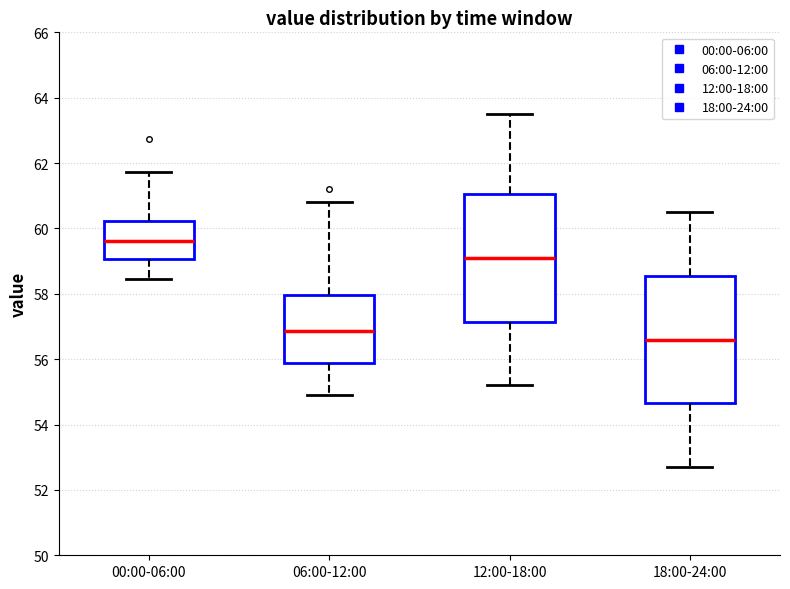

Reading left to right, transcribe this box plot: for each box, give where its median line is, the range the box spans, and where its two whiskers end, as read against the y-axis. The values are not printed on the chart, so give them approximately, as read against the axis.

00:00-06:00: median 59.6, box 59.0 to 60.2, whiskers 58.4 to 61.8
06:00-12:00: median 56.8, box 55.8 to 58.0, whiskers 55.0 to 60.8
12:00-18:00: median 59.2, box 57.2 to 61.0, whiskers 55.2 to 63.6
18:00-24:00: median 56.6, box 54.6 to 58.6, whiskers 52.8 to 60.6